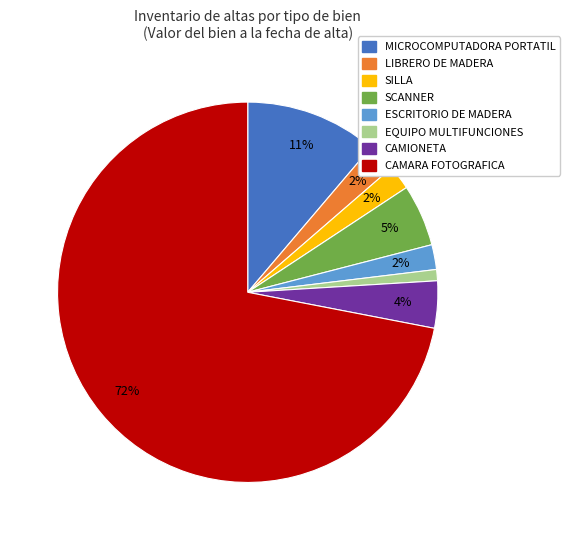

What is the smallest slice in the pie chart?

EQUIPO MULTIFUNCIONES